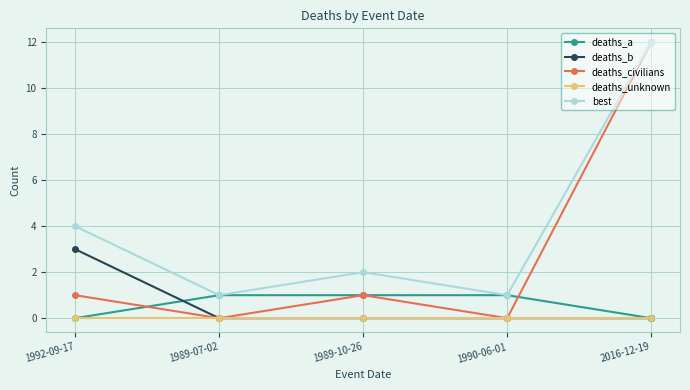

Reading left to right, extract all data points from this chart.

deaths_a: 0	1	1	1	0
deaths_b: 3	0	0	0	0
deaths_civilians: 1	0	1	0	12
deaths_unknown: 0	0	0	0	0
best: 4	1	2	1	12